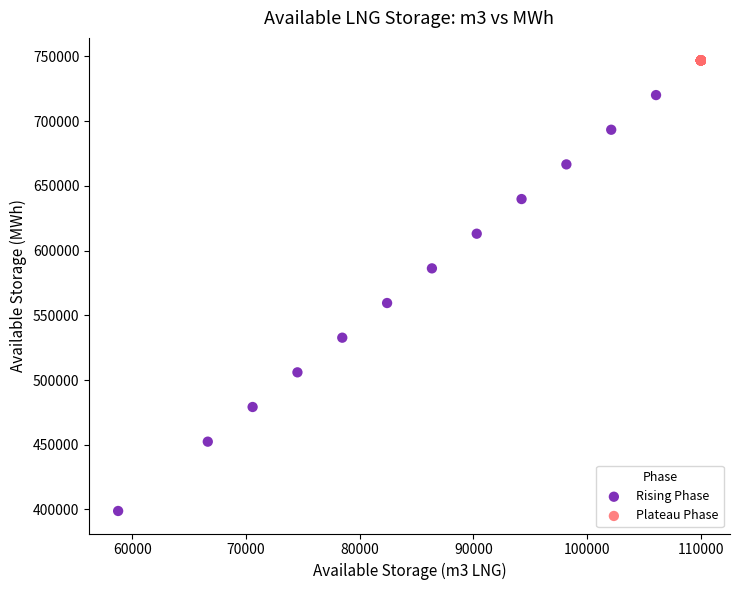

Which series contains the lowest Y value?

Rising Phase